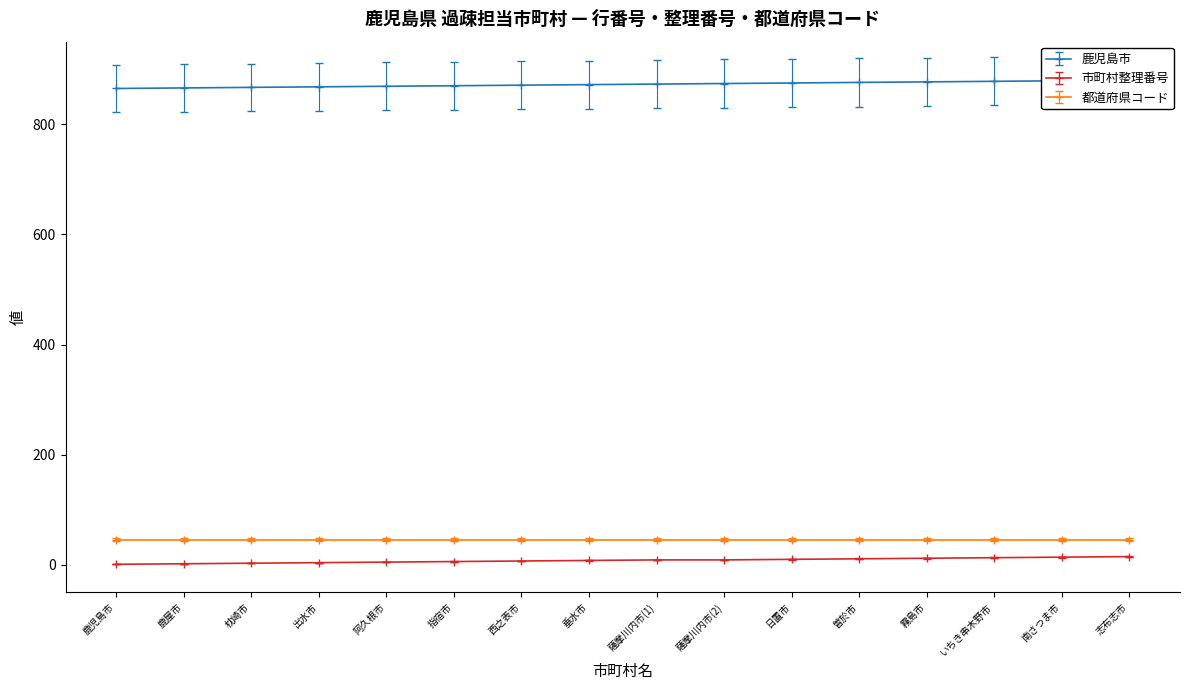

True or false: 市町村整理番号 has a value of 7 at 西之表市.

True